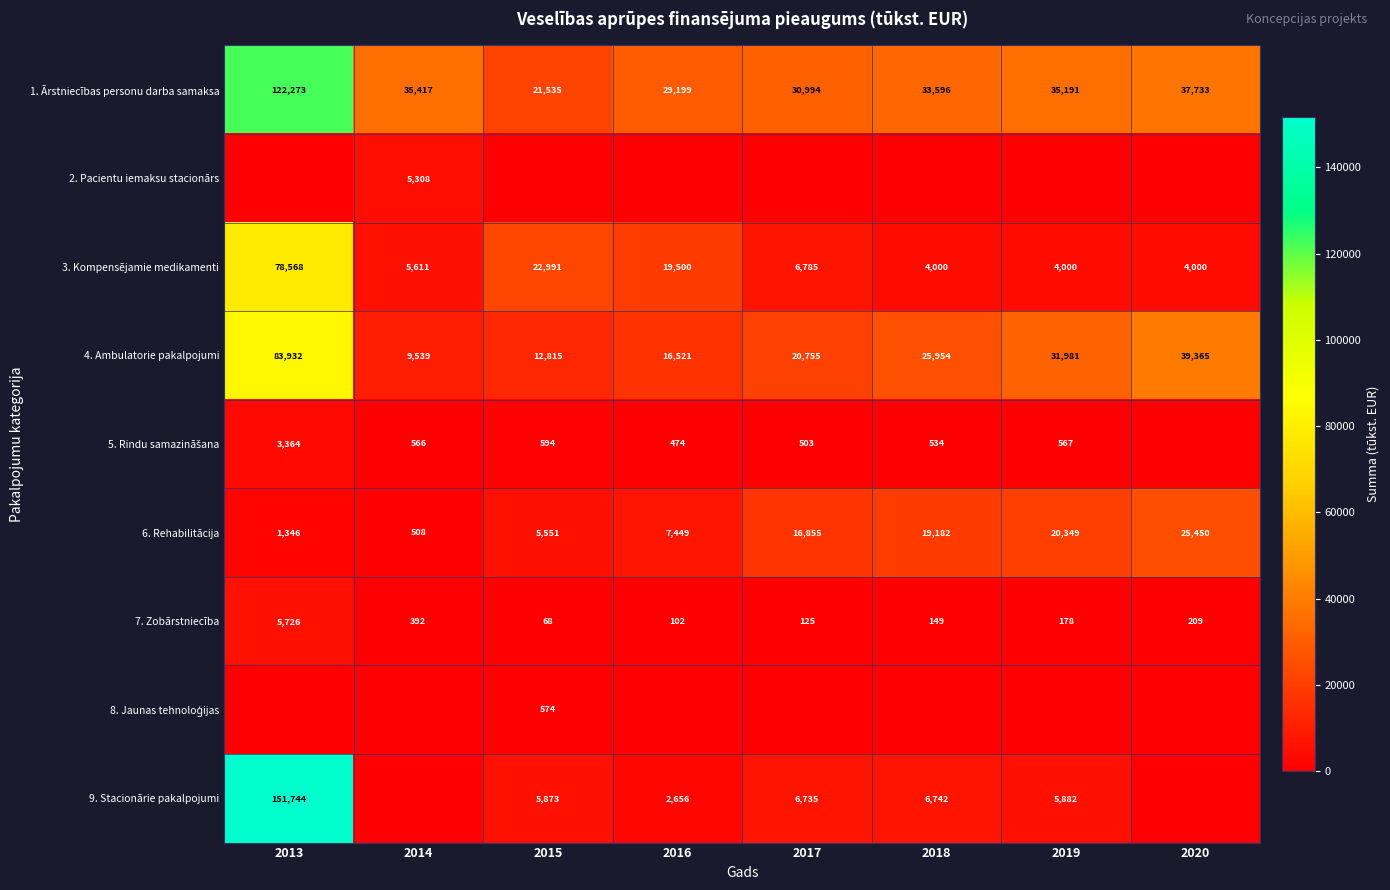

Which category has the highest value across all series?

2013